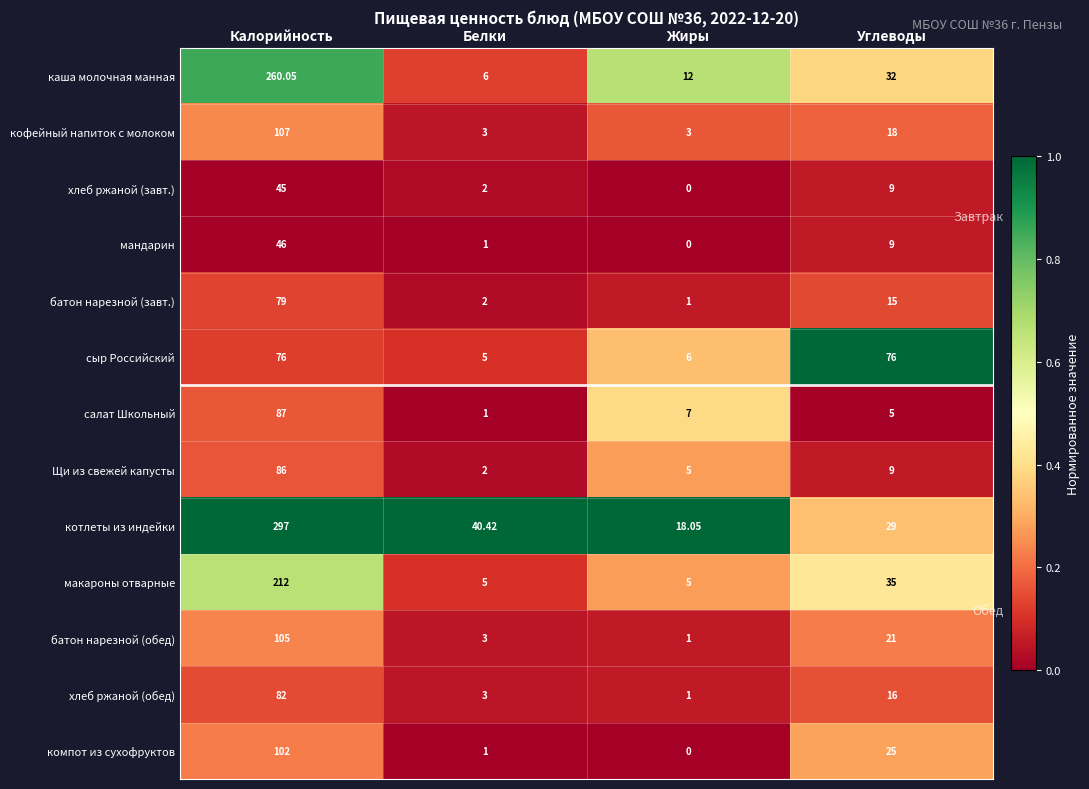

At which label does компот из сухофруктов first exceed 25?

Калорийность